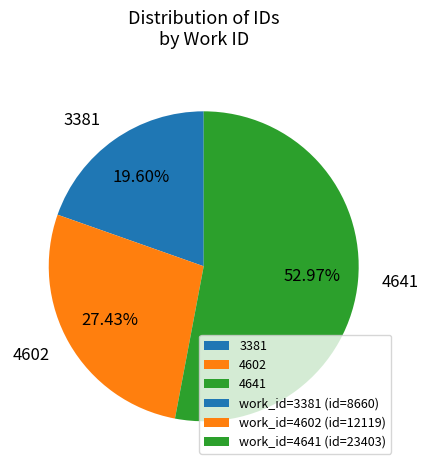

To the nearest percent, what is the combined percentage of 3381 and 4641?

73%